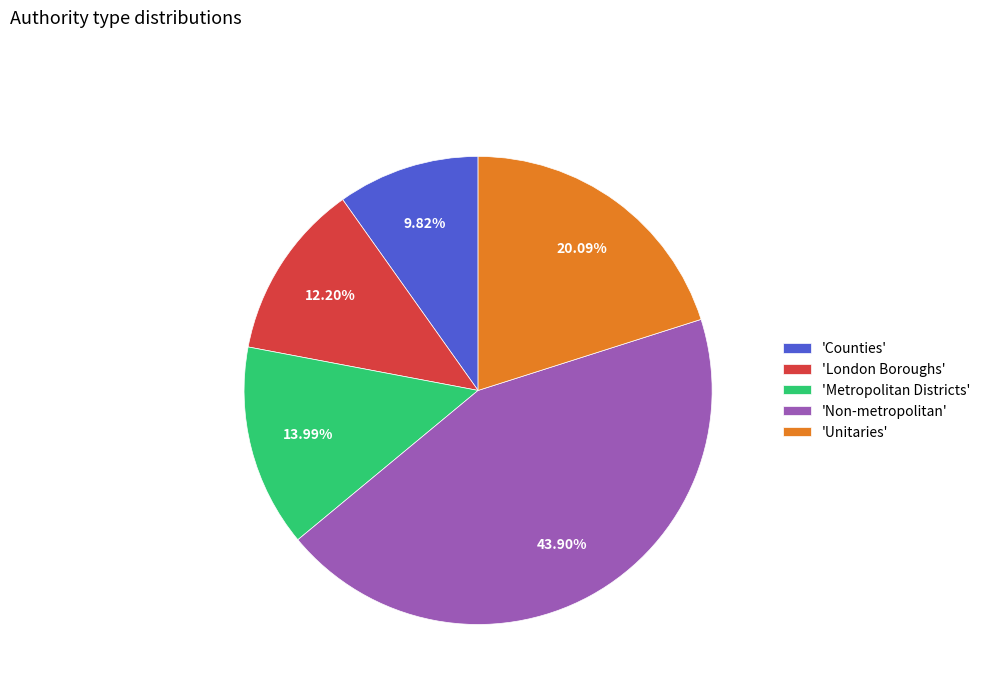

Combined, do 'Unitaries' and 'London Boroughs' account for over 50%?

No